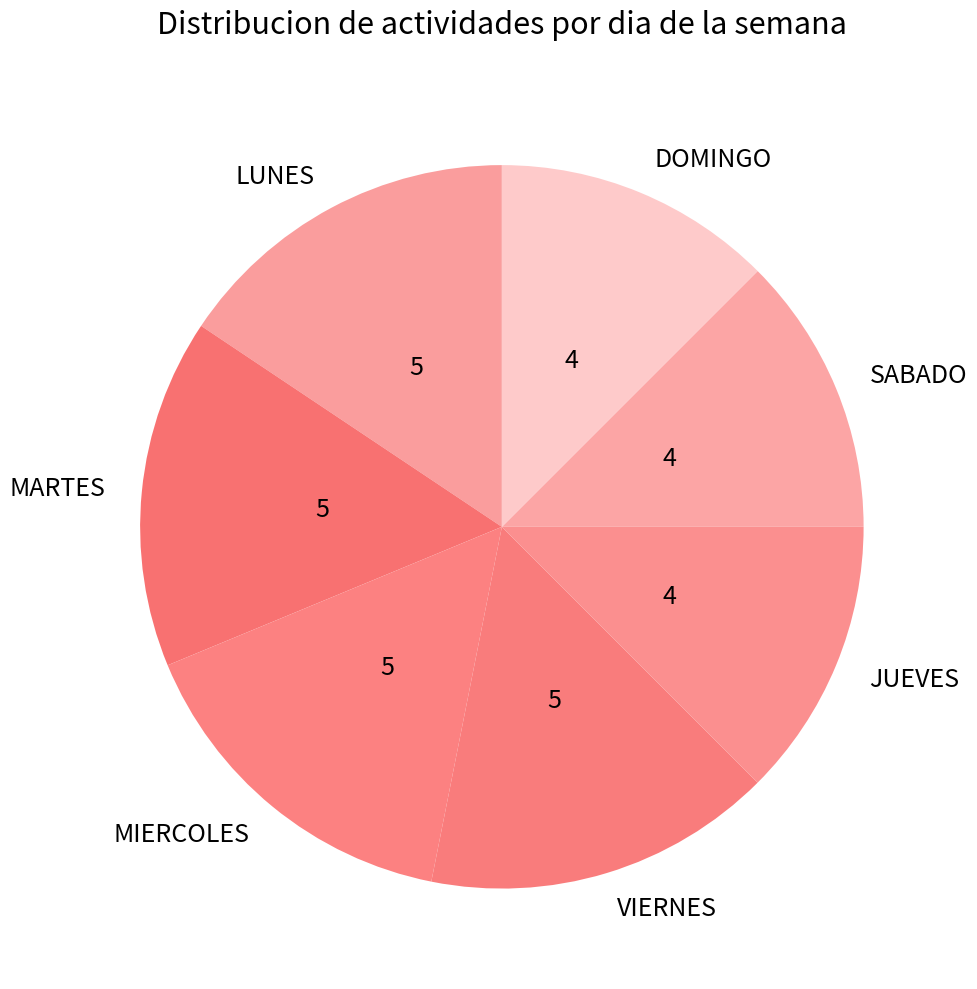

Is it true that LUNES is 16% of the pie?

True